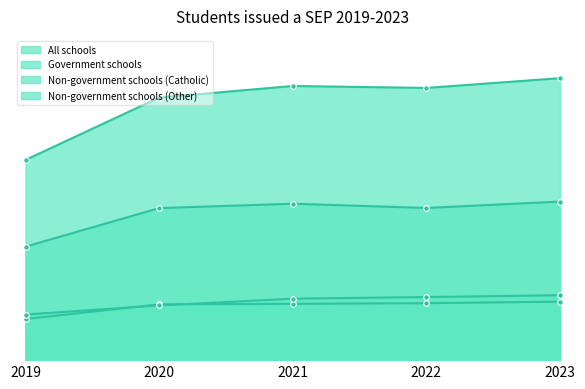

After their last crossing, which series has the higher values: Non-government schools (Catholic) or Non-government schools (Other)?

Non-government schools (Other)